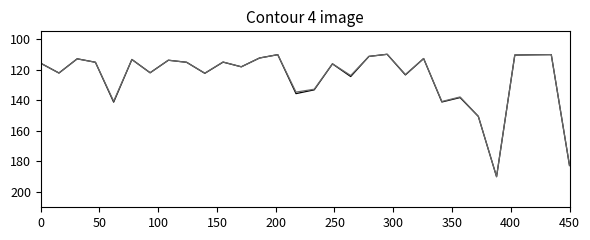

What is the smallest value displayed?

110.0